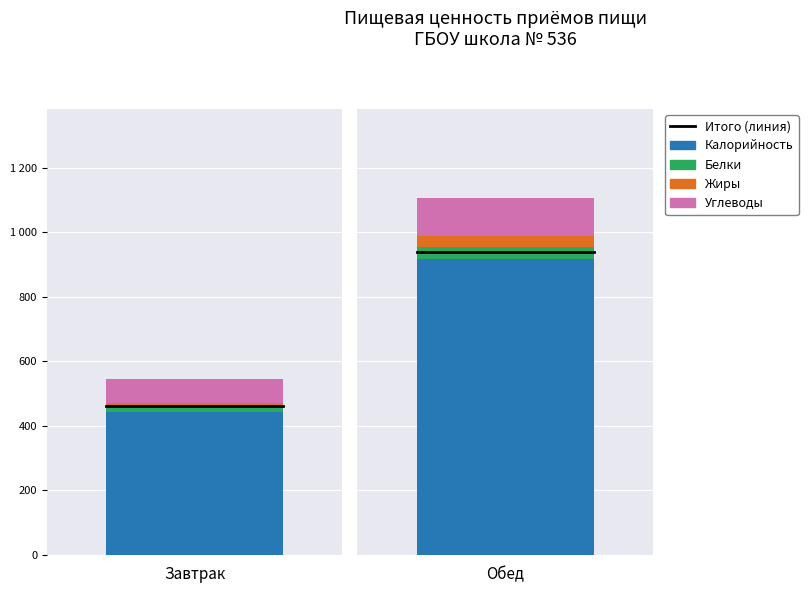

What is the total value across all series at Обед?

1106.6